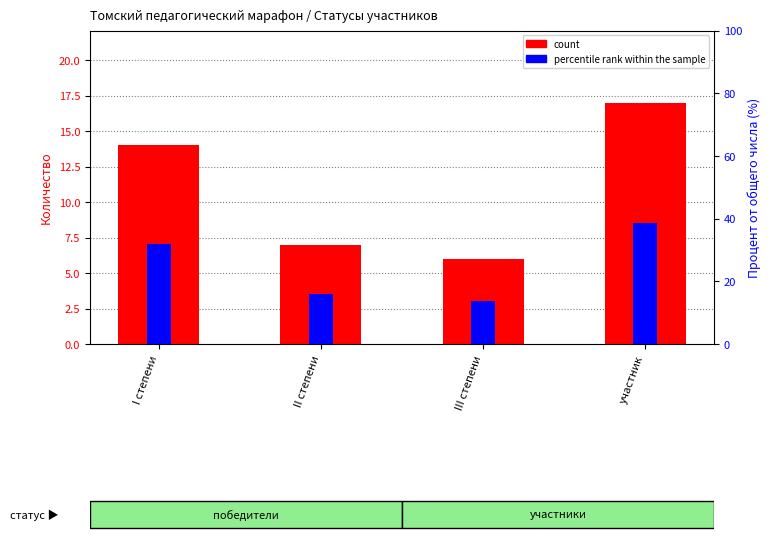

Which has a higher value, II степени or участник?

участник